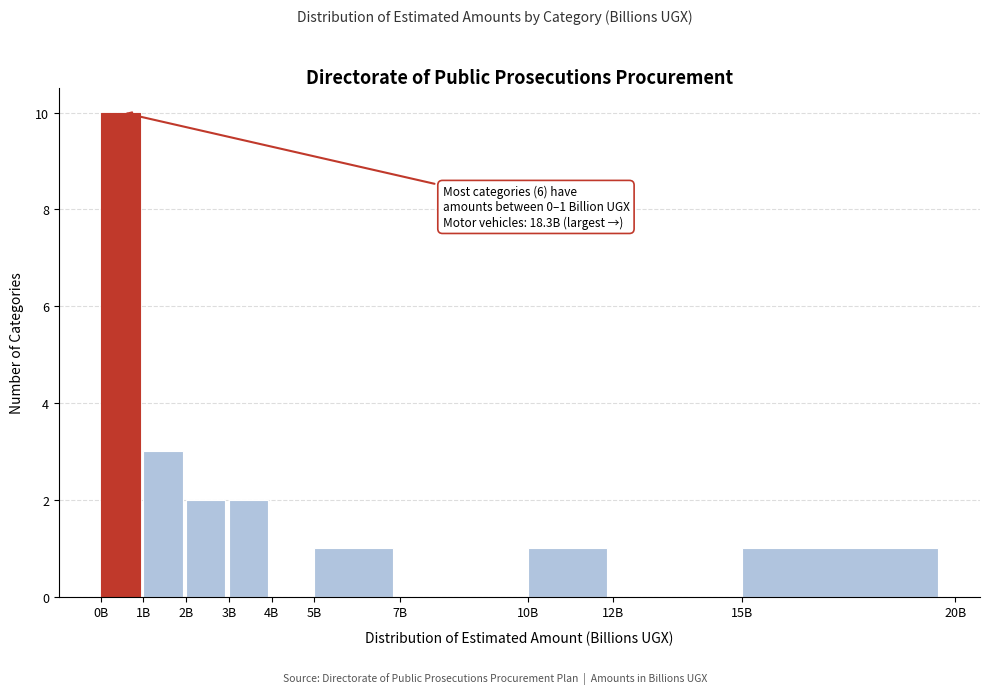

Reading right to left, list all the values displayed in this chart.

15B=1	12B=0	10B=1	7B=0	5B=1	4B=0	3B=2	2B=2	1B=3	0B=10